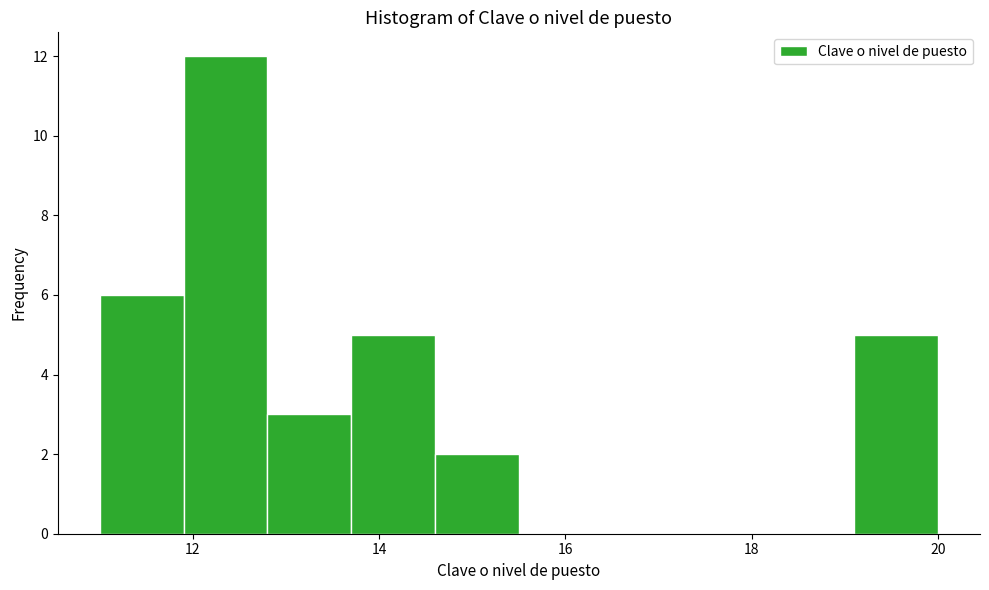

Reading left to right, list every bar in this chart as the range it spans on the x-axis followed by its height. Neither the bar edges nor the heights are printed on the chart, so give them approximately, as read against the axes.

11.0 to 11.9: 6
11.9 to 12.8: 12
12.8 to 13.7: 3
13.7 to 14.6: 5
14.6 to 15.5: 2
15.5 to 16.4: 0
16.4 to 17.3: 0
17.3 to 18.2: 0
18.2 to 19.1: 0
19.1 to 20.0: 5